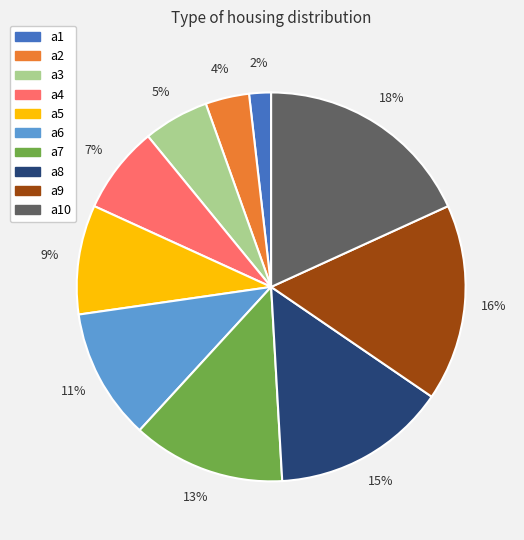

How many slices are in this pie chart?

10